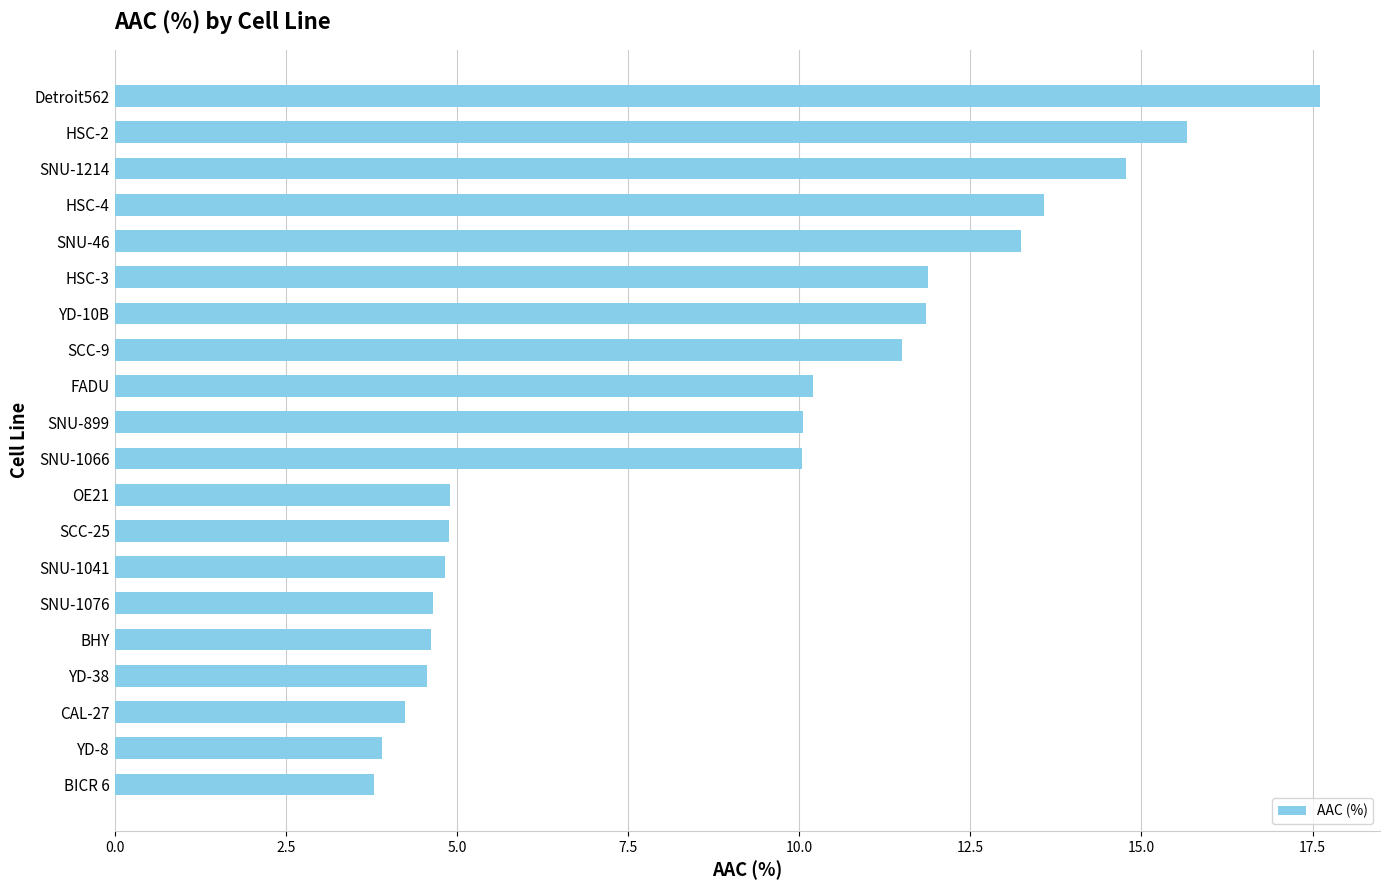

What is the change in value from SNU-1041 to HSC-4?

+8.8